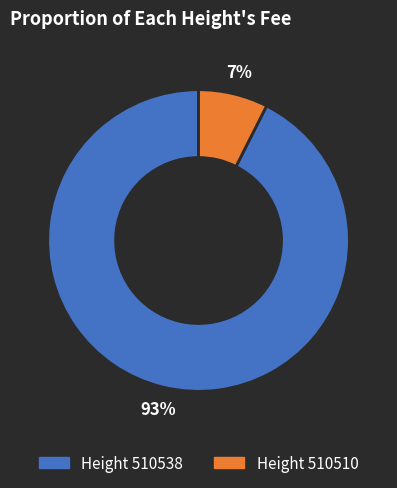

How many slices are in this pie chart?

2